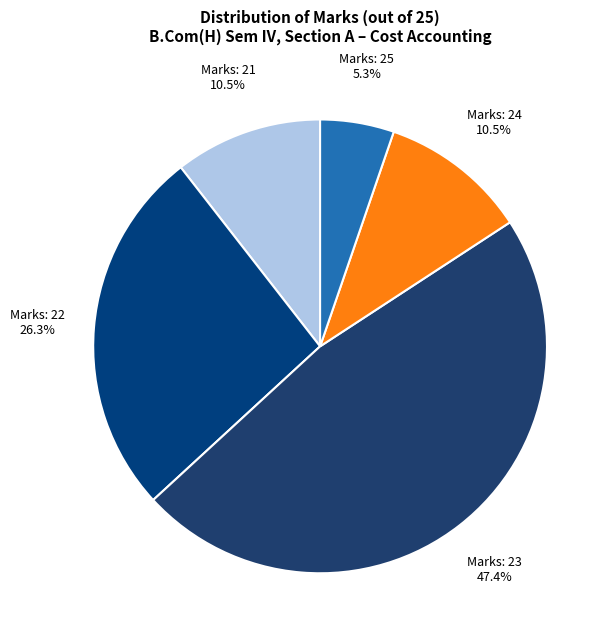

Which has a higher value, Marks: 24 or Marks: 22?

Marks: 22